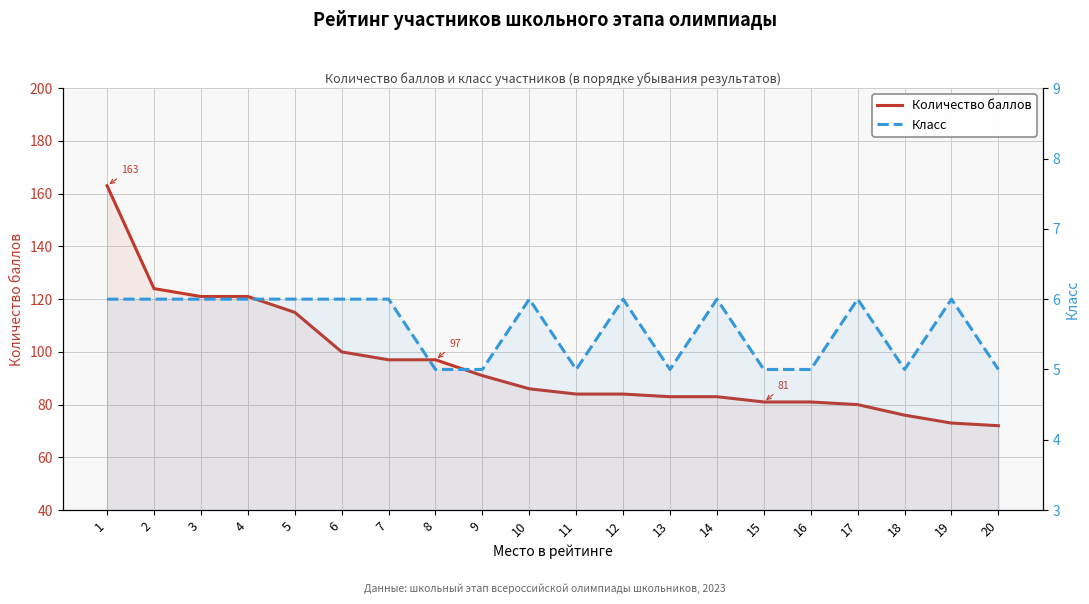

Where is Количество баллов nearest to the value 117?

5